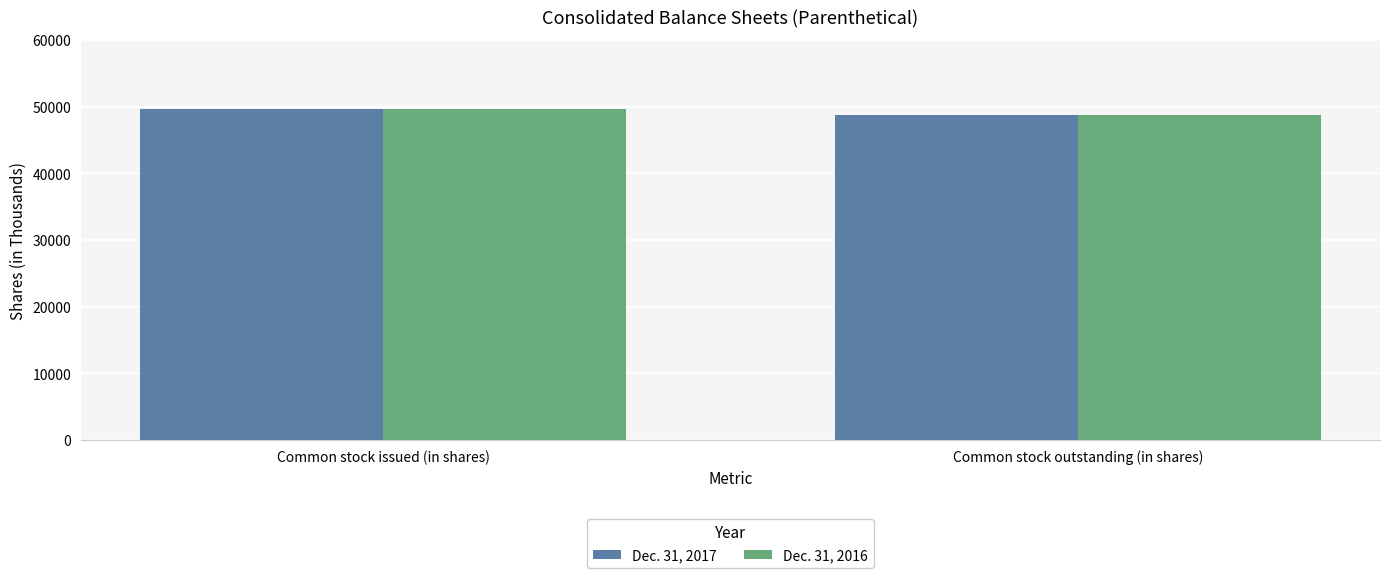

Which label corresponds to the smallest value in the chart?

Common stock outstanding (in shares)